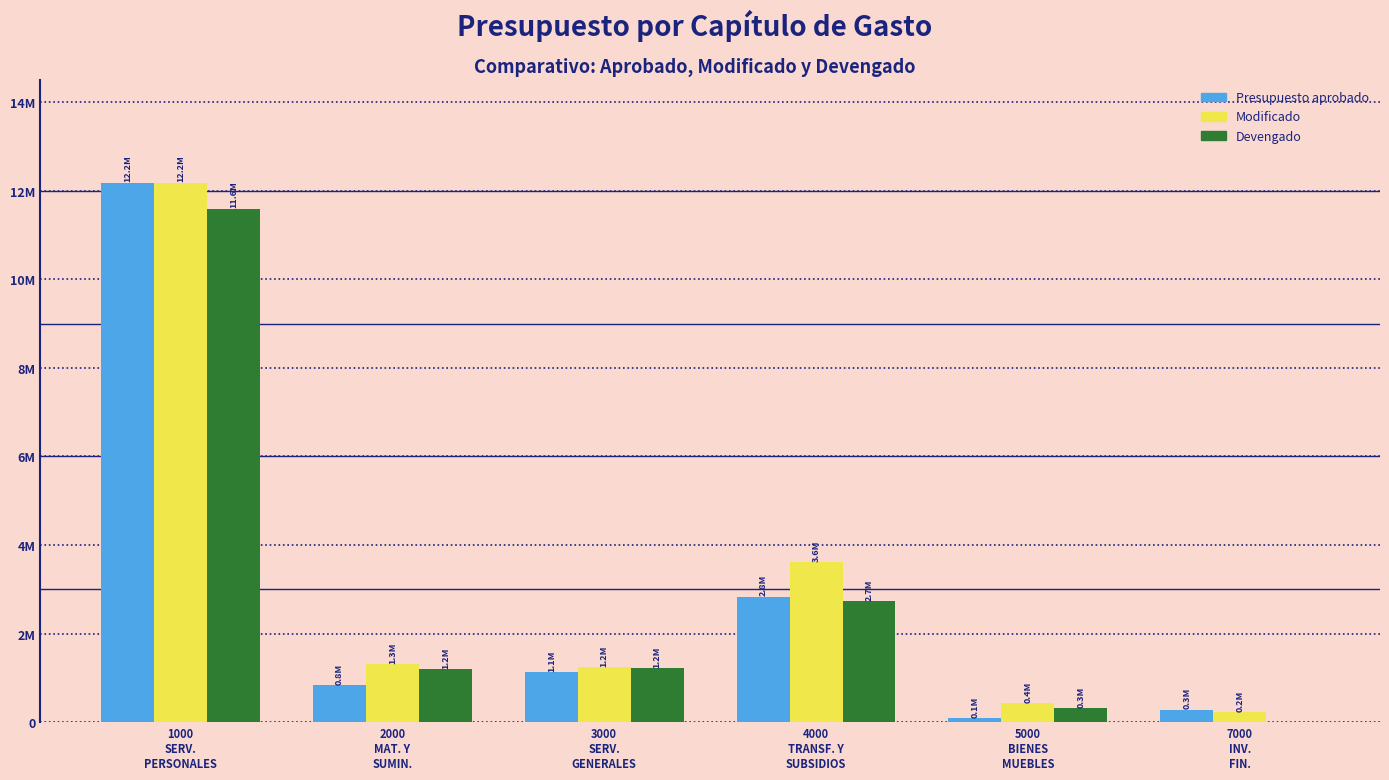

List the series in order of their overall mean, lowest first.

Devengado, Presupuesto aprobado, Modificado